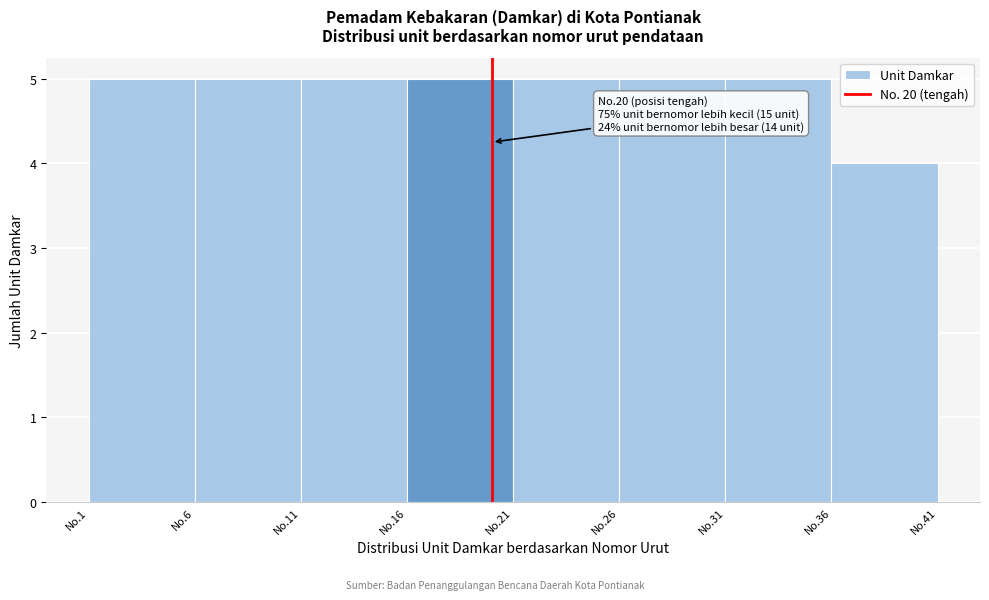

Reading right to left, what are all the values shown in this chart?

No.36=4	No.31=5	No.26=5	No.21=5	No.16=5	No.11=5	No.6=5	No.1=5